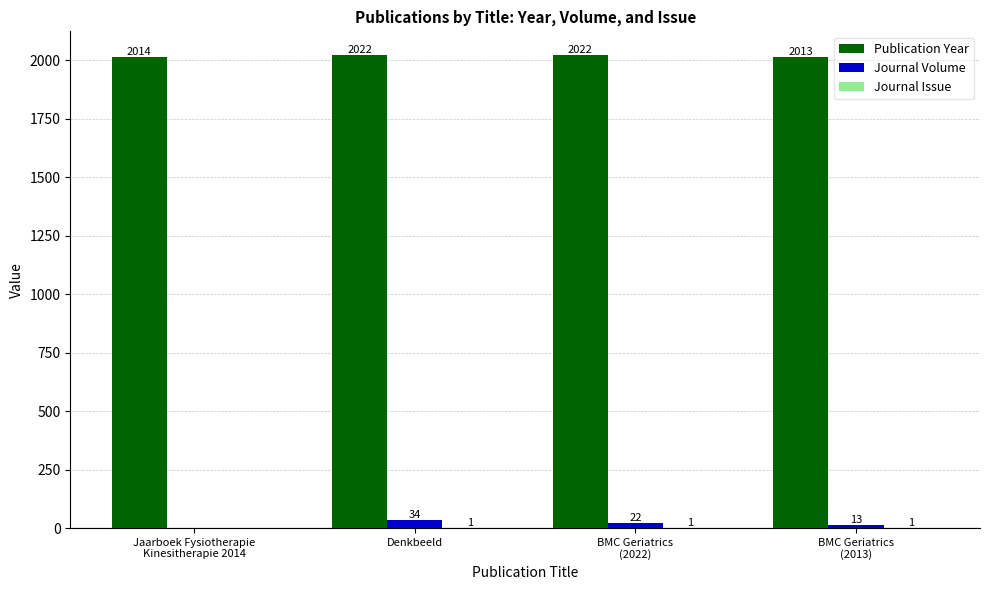

Are the bars grouped side by side (vs. stacked)?

Yes